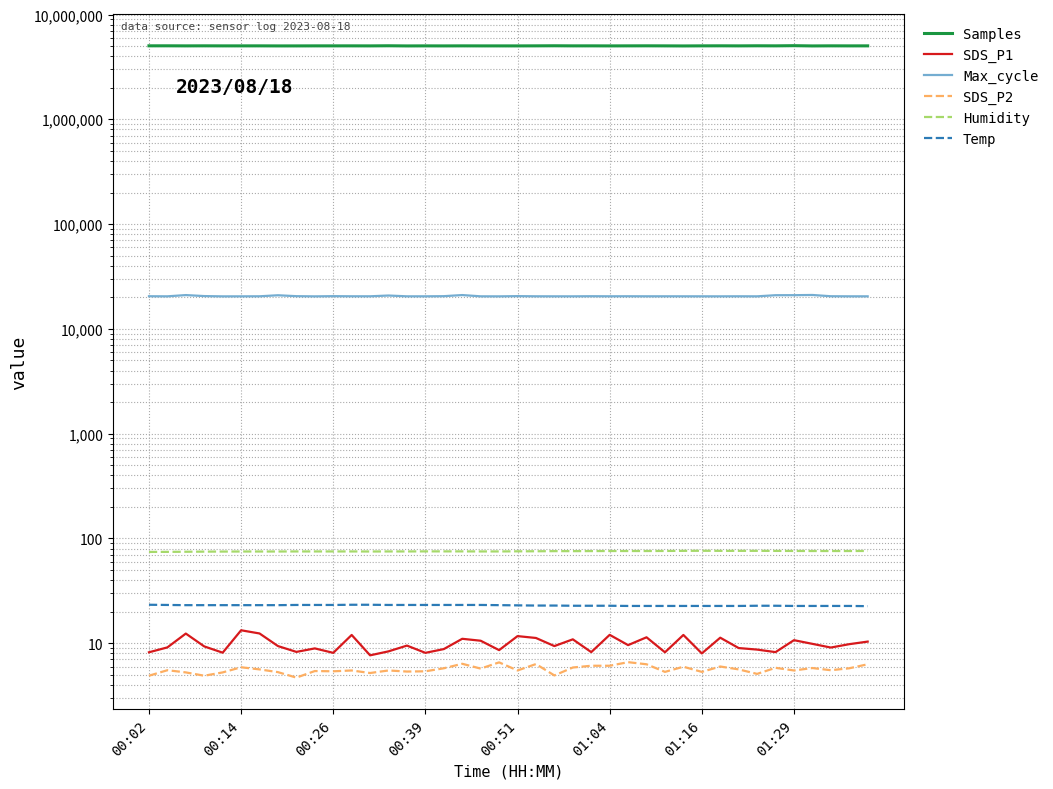

The Temp series shows 30.8 at 12. True or false?

False